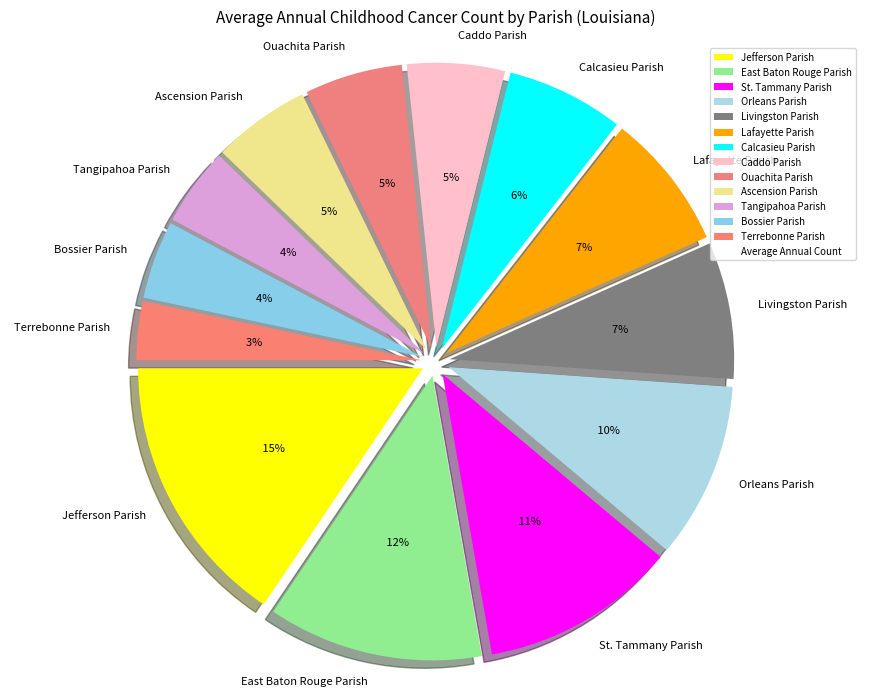

Is the sum of Orleans Parish and Bossier Parish greater than half?

No